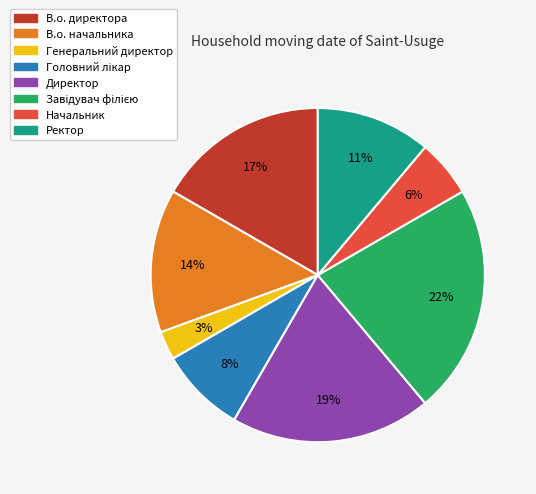

To the nearest percent, what is the average slice percentage?

12%